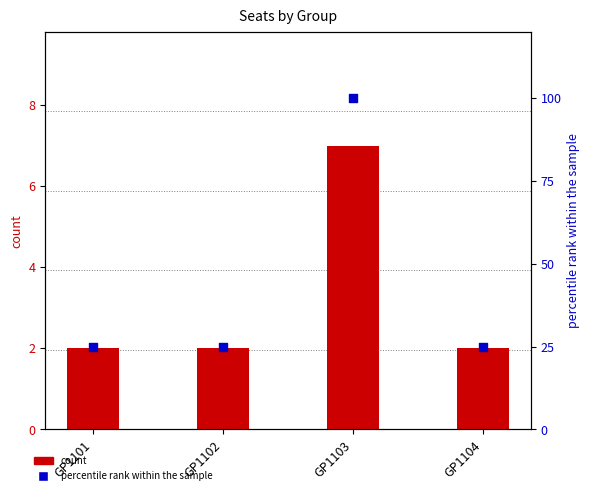

At how many categories does at least one series exceed 72?

1